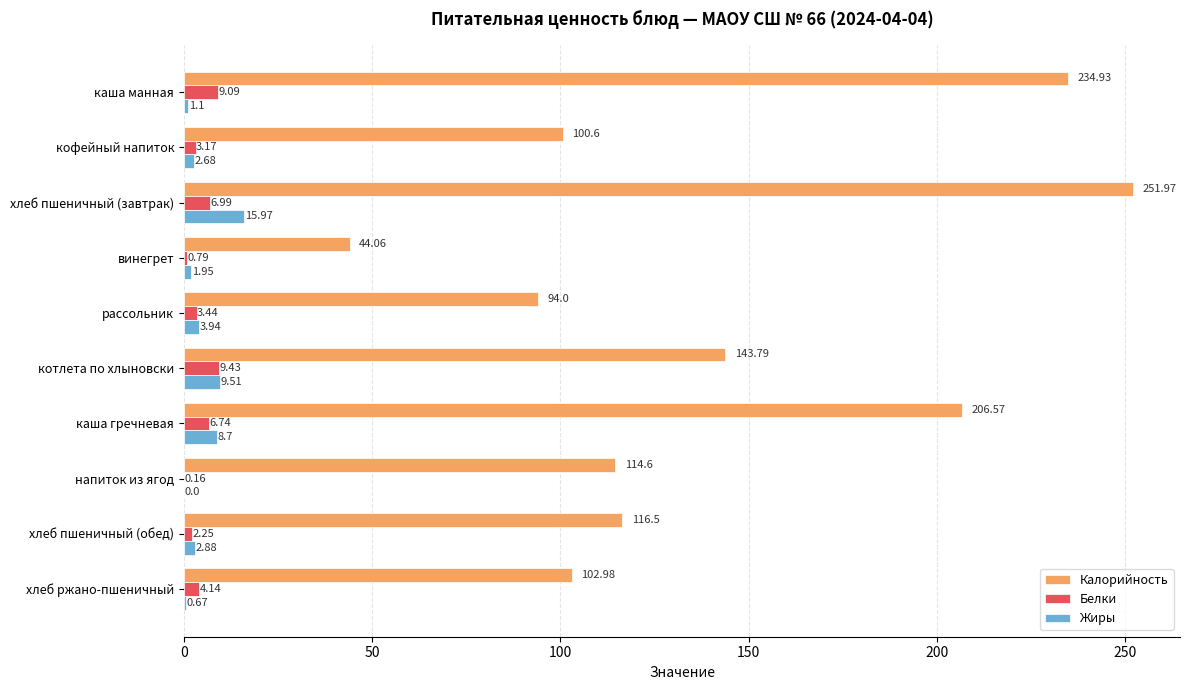

Which series has the widest spread of values?

Калорийность